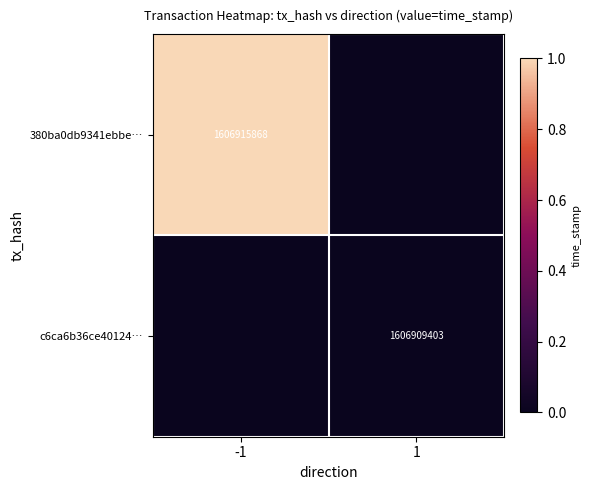

Is it true that c6ca6b36ce40124… equals 2626532429 at 1?

False